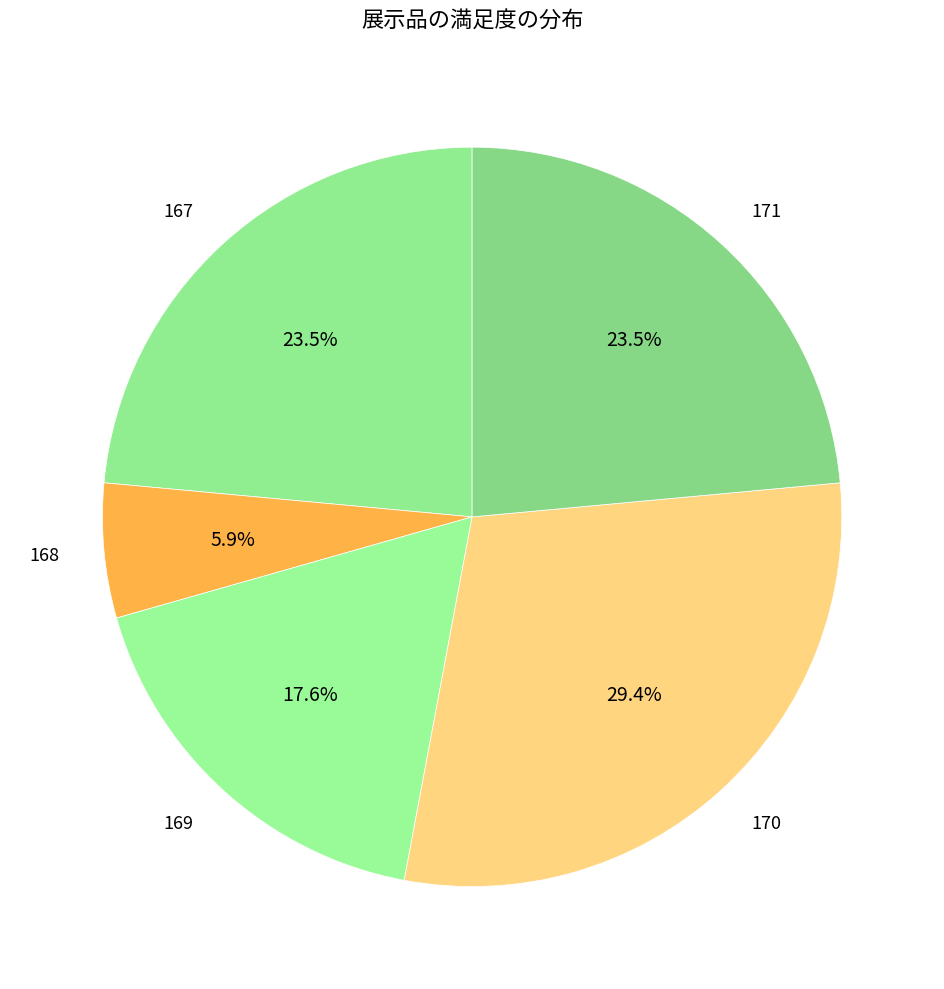

To the nearest percent, what is the difference between the 168 and 170 slice percentages?

24%